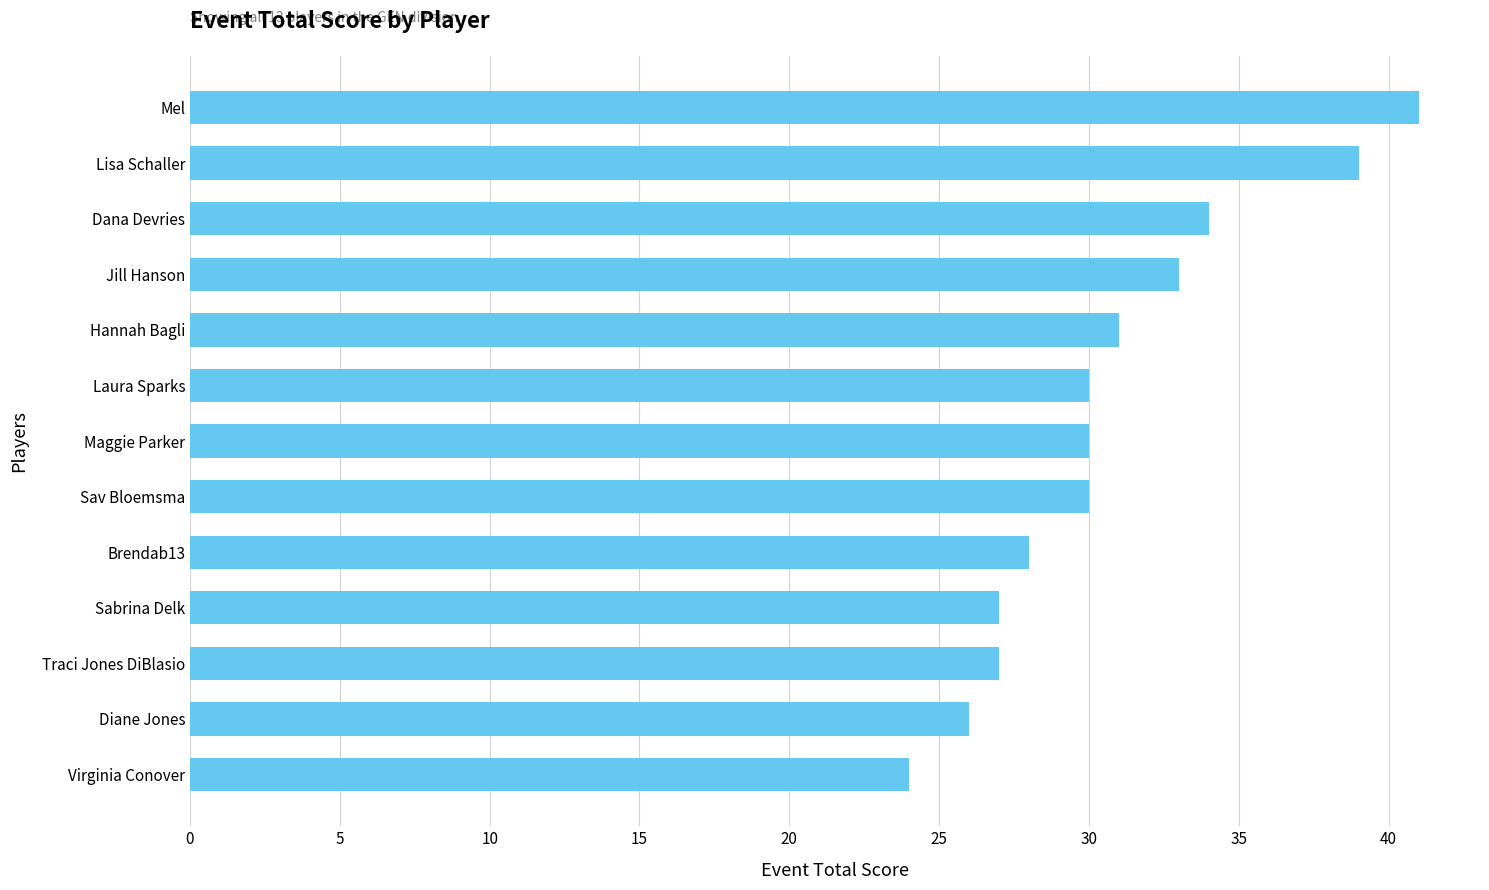

What is the ratio of the value at Sabrina Delk to the value at Virginia Conover?

1.1